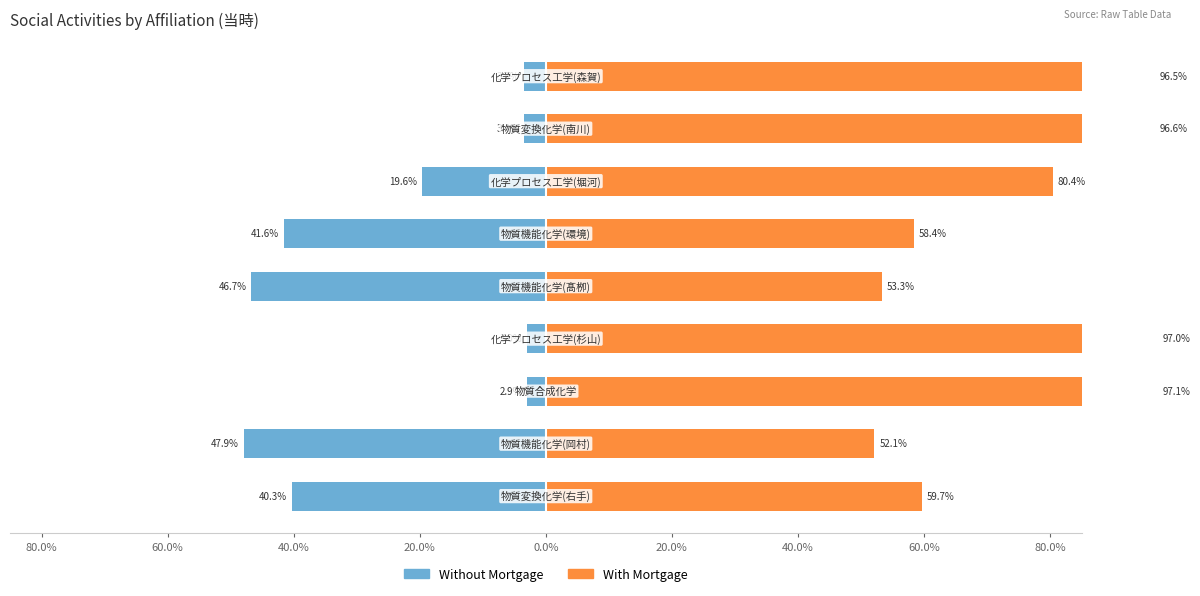

Rank the series by their maximum value, from lowest to highest.

Without Mortgage, With Mortgage